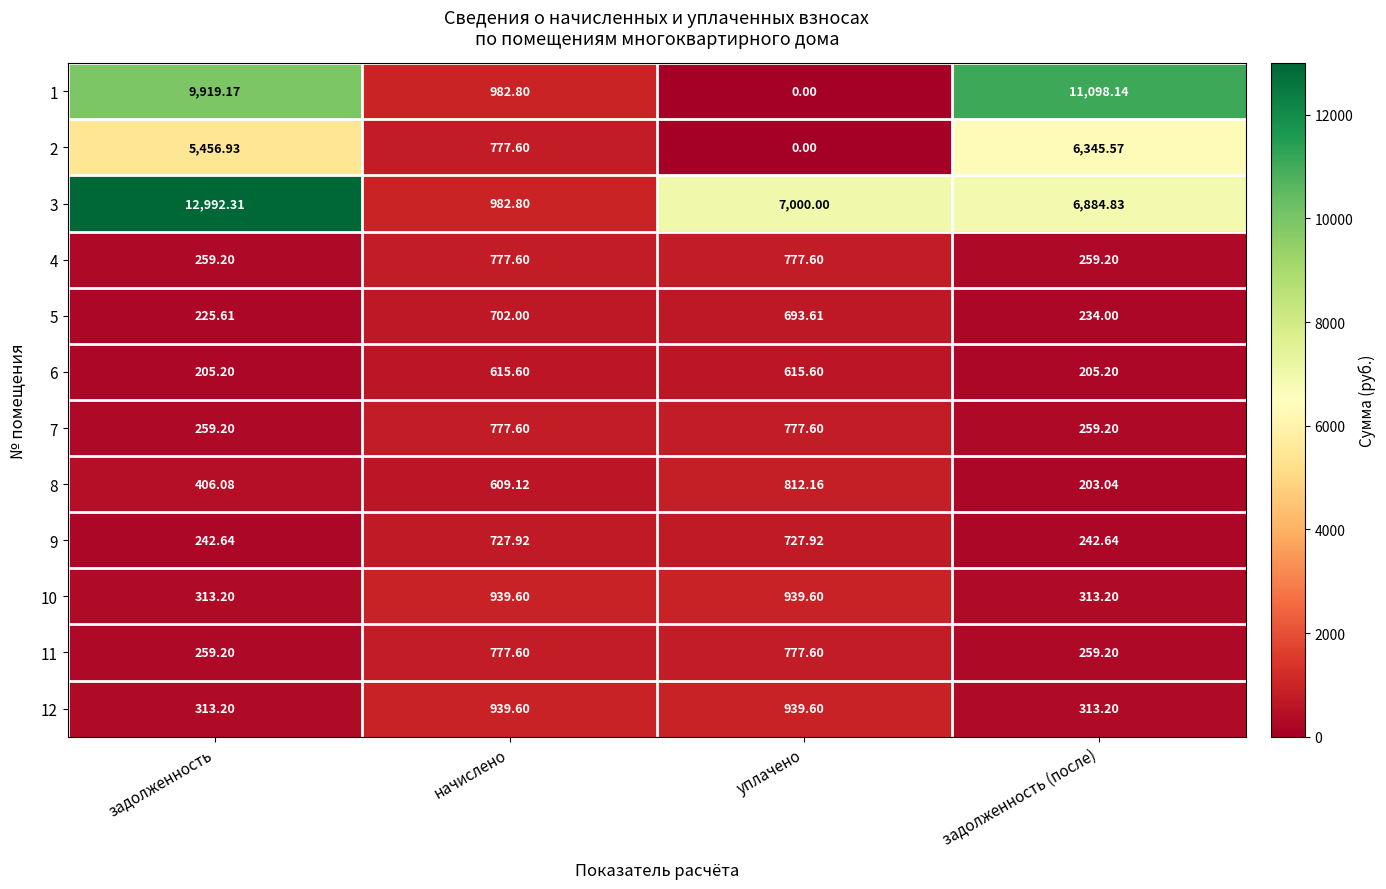

Which series changed the most between уплачено and задолженность (после)?

1